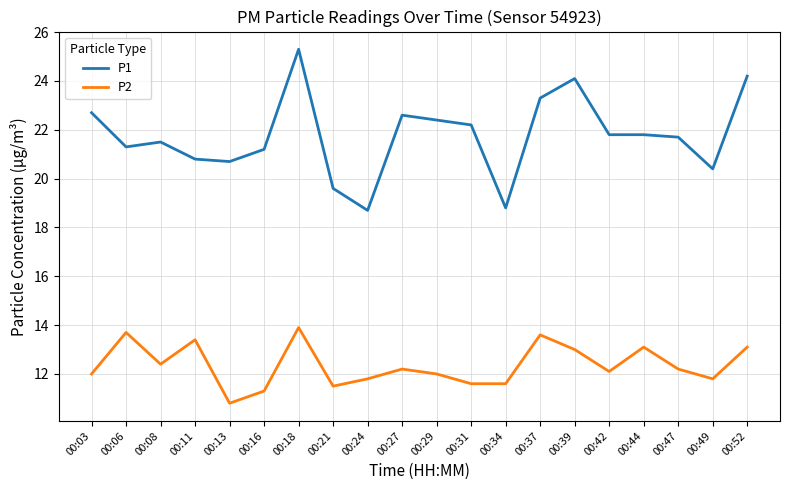

What is the maximum value shown in the chart?

25.3